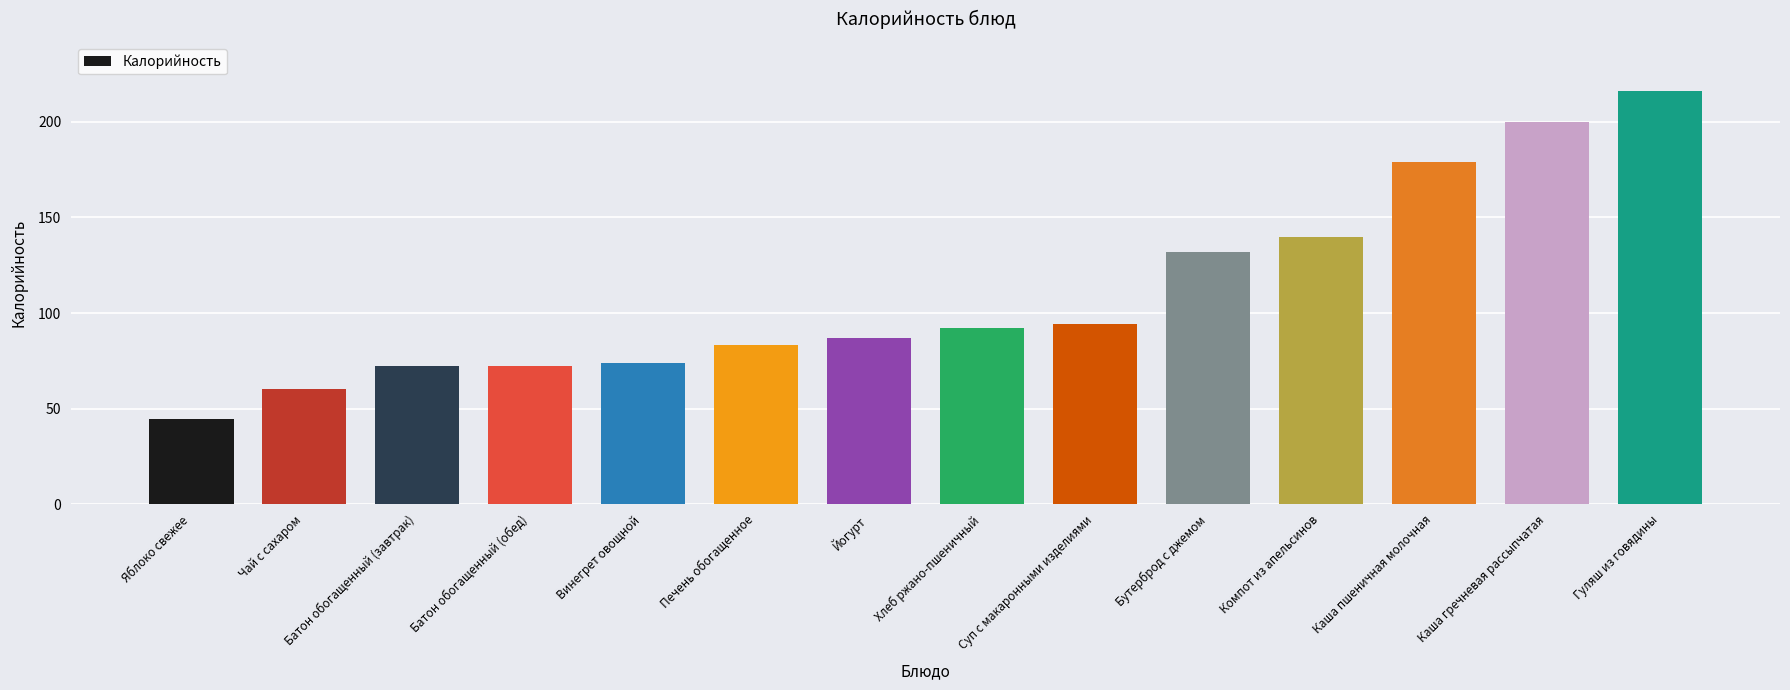

How many values are below 92?

7